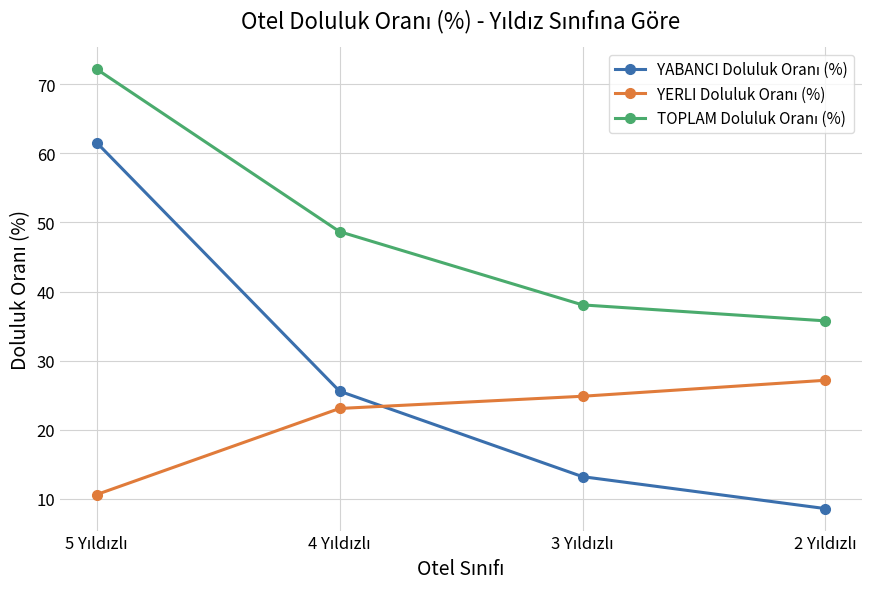

Which series changed the most between 3 Yıldızlı and 2 Yıldızlı?

YABANCI Doluluk Oranı (%)